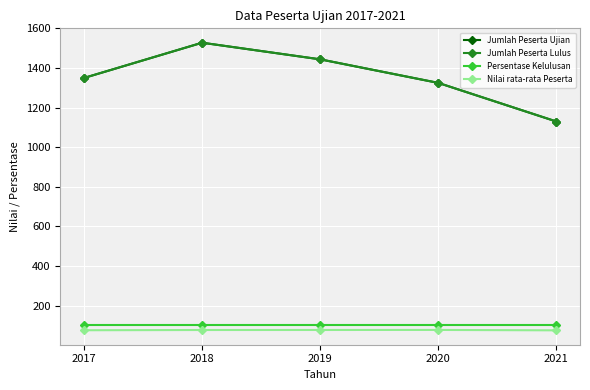

Does the chart have visible grid lines?

Yes